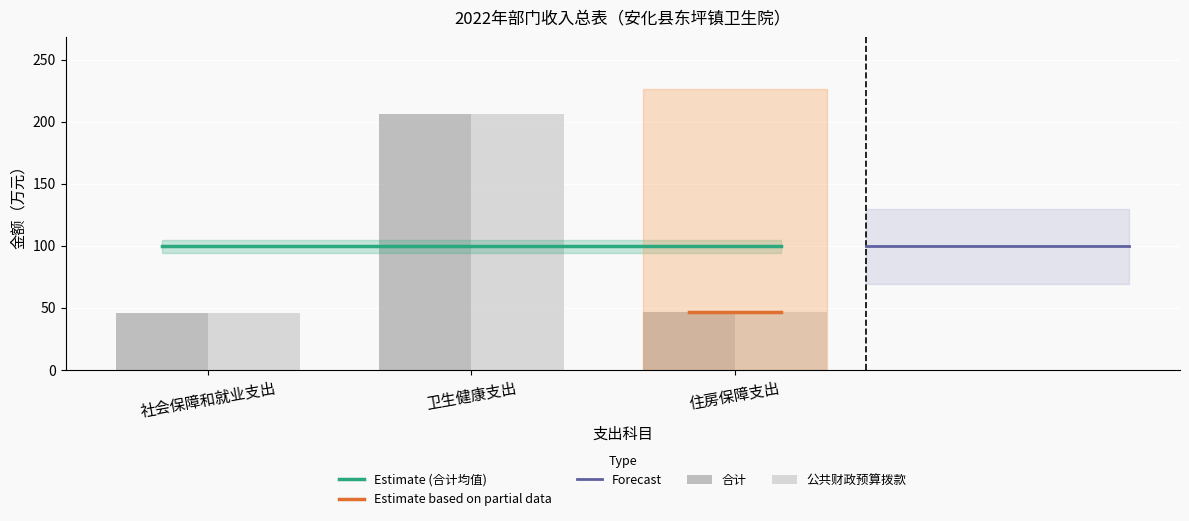

Is the value of 合计 at 住房保障支出 greater than the value of 公共财政预算拨款 at 住房保障支出?

No